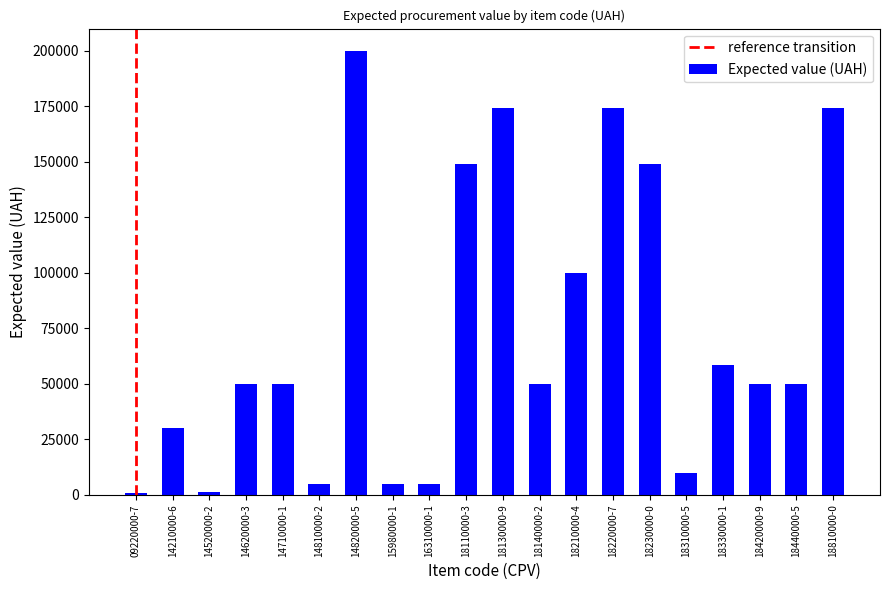

The chart shows a value of 199900 at 14820000-5. True or false?

True